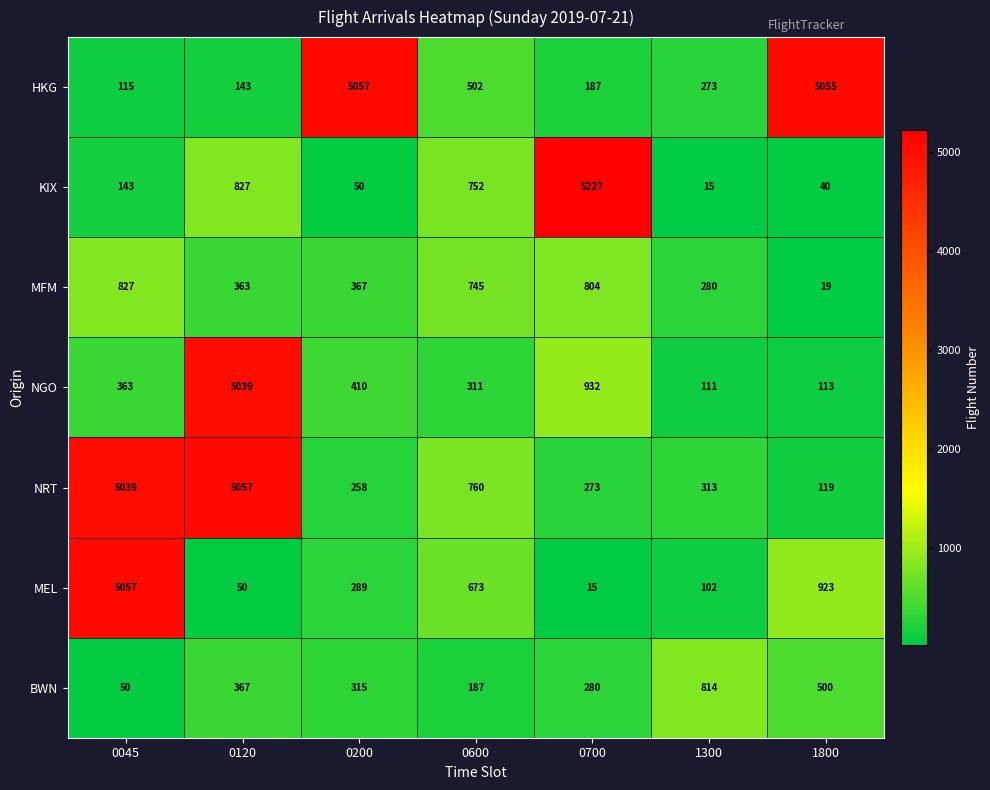

At which category is the sum across all series the highest?

0120